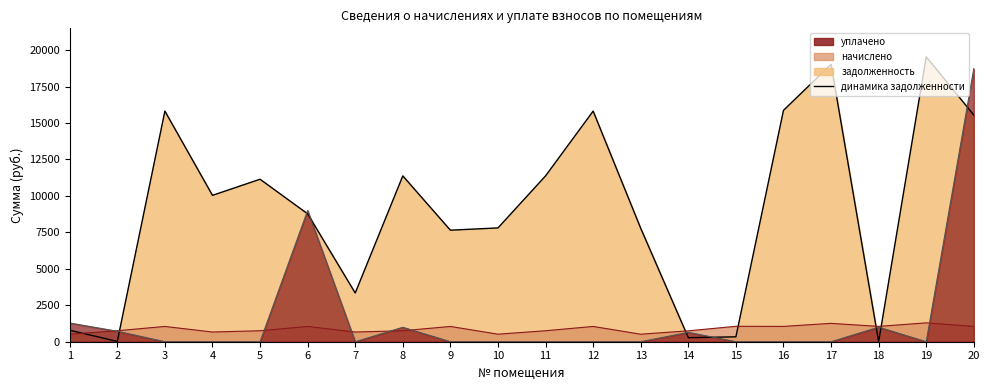

What is the total value across all series at 6?

18820.8